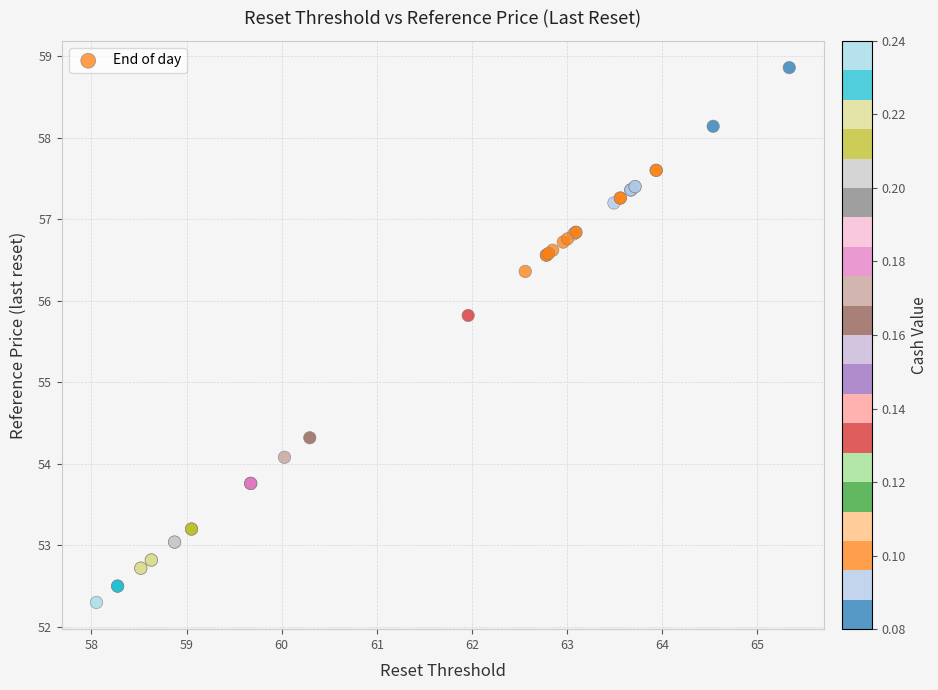

What Y value in the scatter plot is closest to 55?

54.3